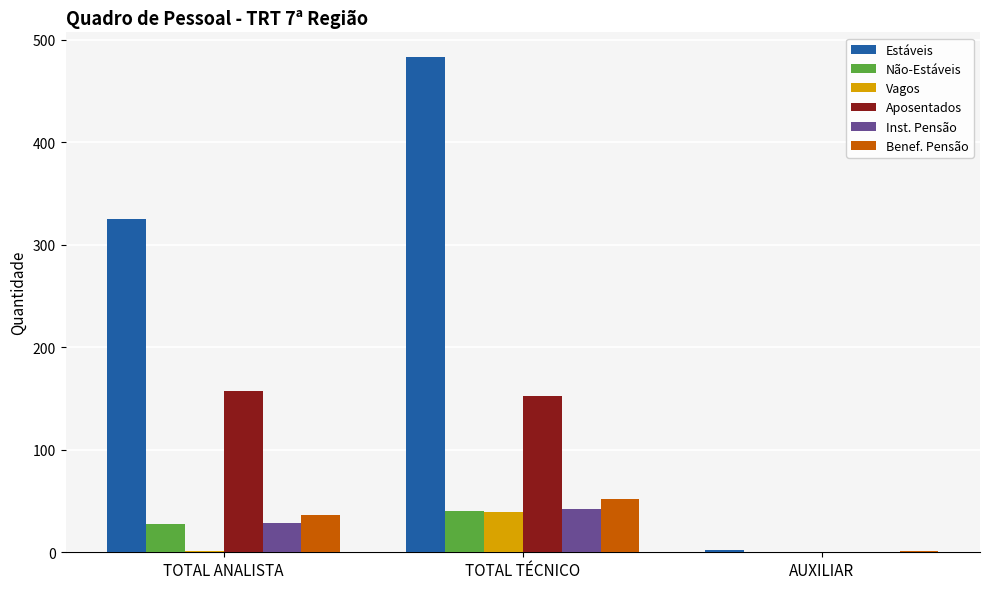

How many data points does each series have?

3